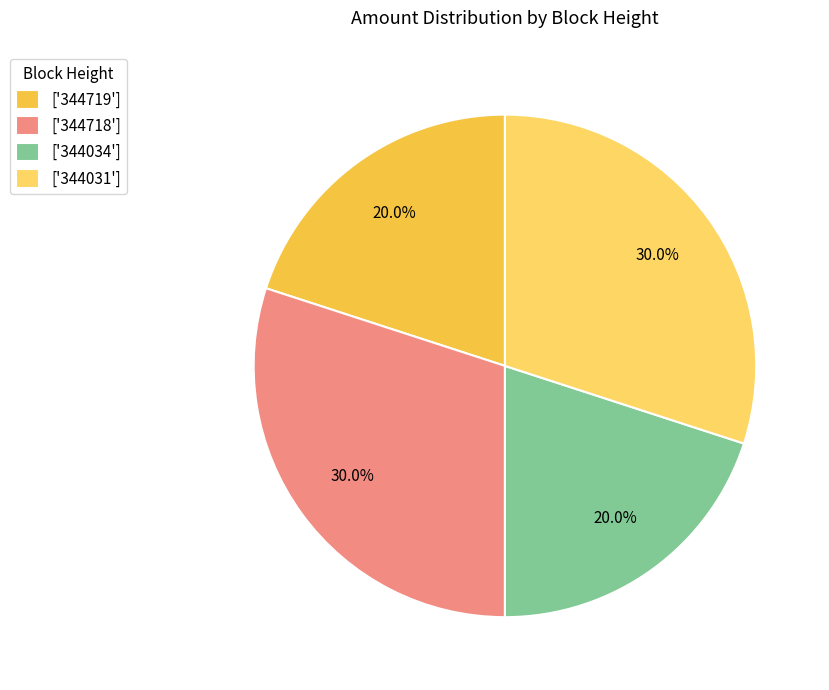

Is there a majority slice in this chart?

No